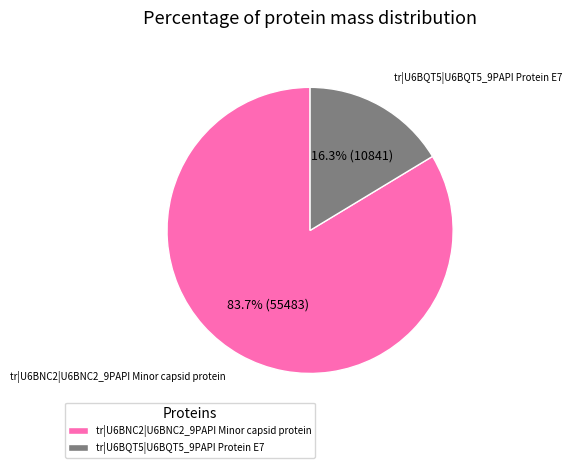

Which category has the biggest portion of the pie?

tr|U6BNC2|U6BNC2_9PAPI Minor capsid protein